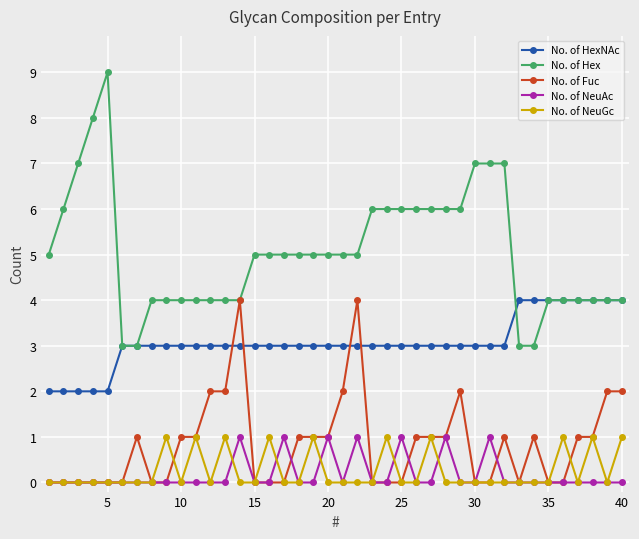

What are all the series names shown in the legend?

No. of HexNAc, No. of Hex, No. of Fuc, No. of NeuAc, No. of NeuGc